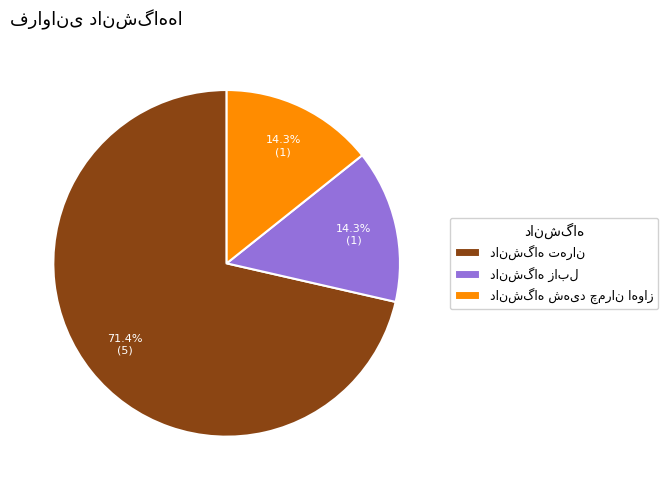

How many slices are in this pie chart?

3